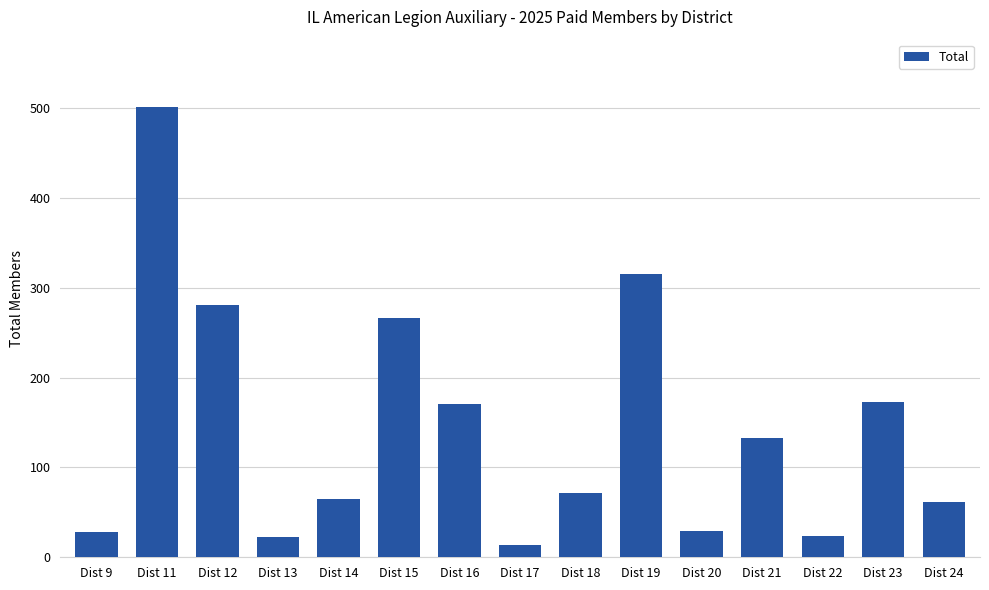

Which label corresponds to the smallest value in the chart?

Dist 17